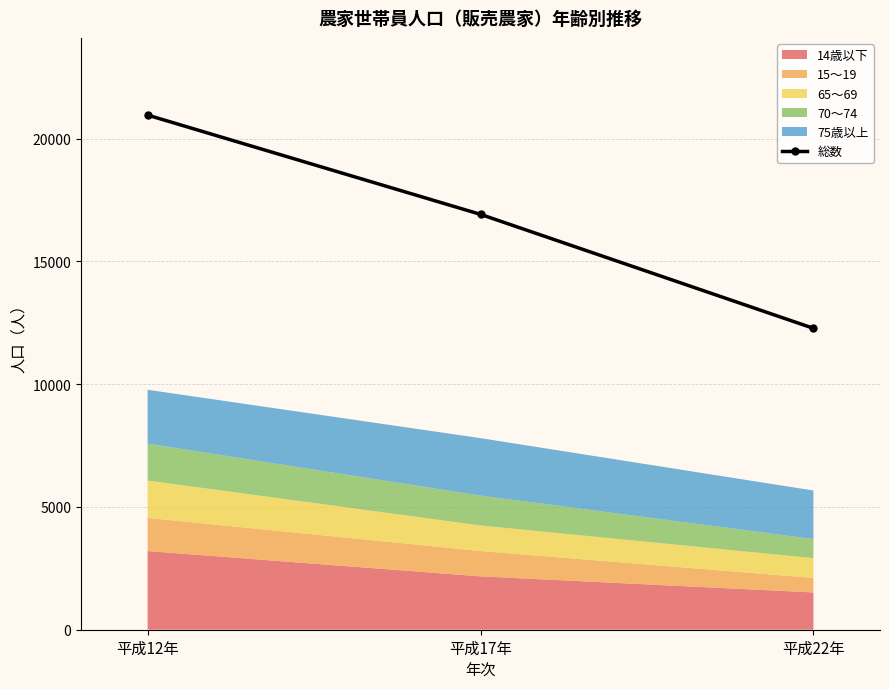

What is the value of the 2nd point from the left?

16915